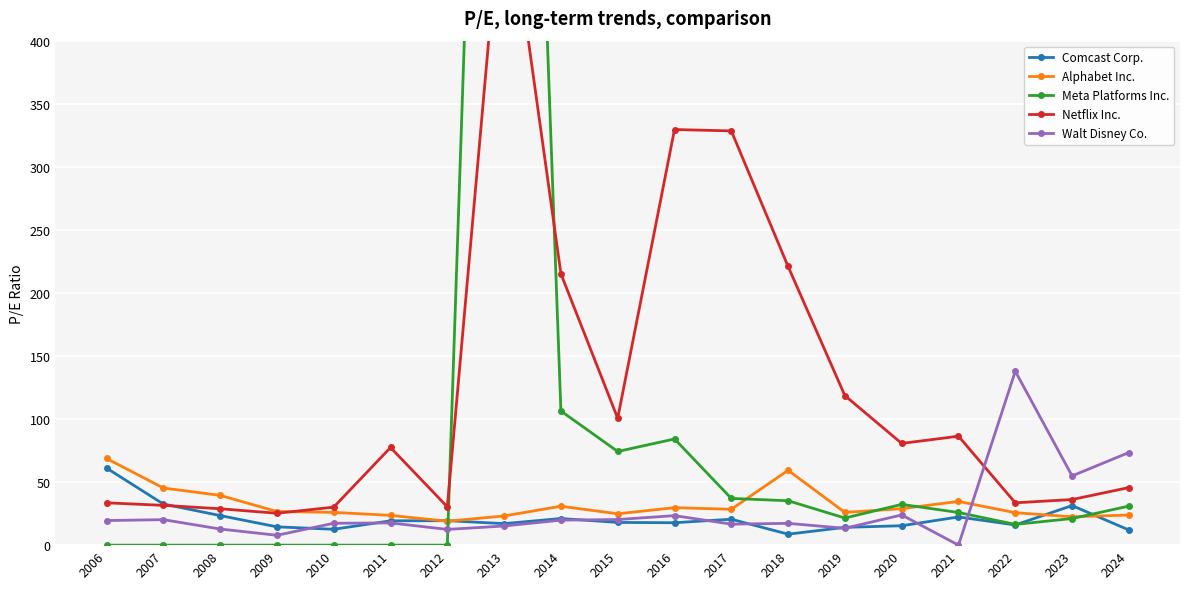

At 2014, list the series in order from smallest to largest.

Walt Disney Co., Comcast Corp., Alphabet Inc., Meta Platforms Inc., Netflix Inc.